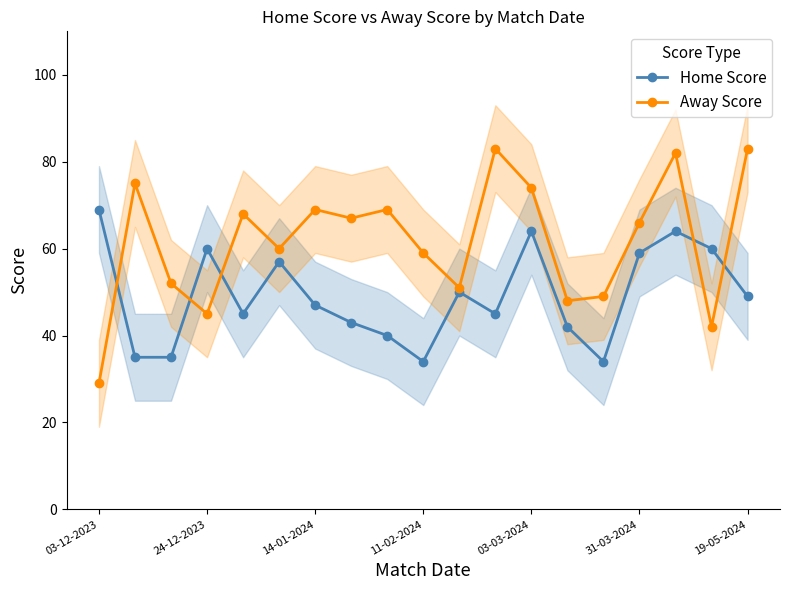

What is the difference between the highest and lowest values at 17?

18